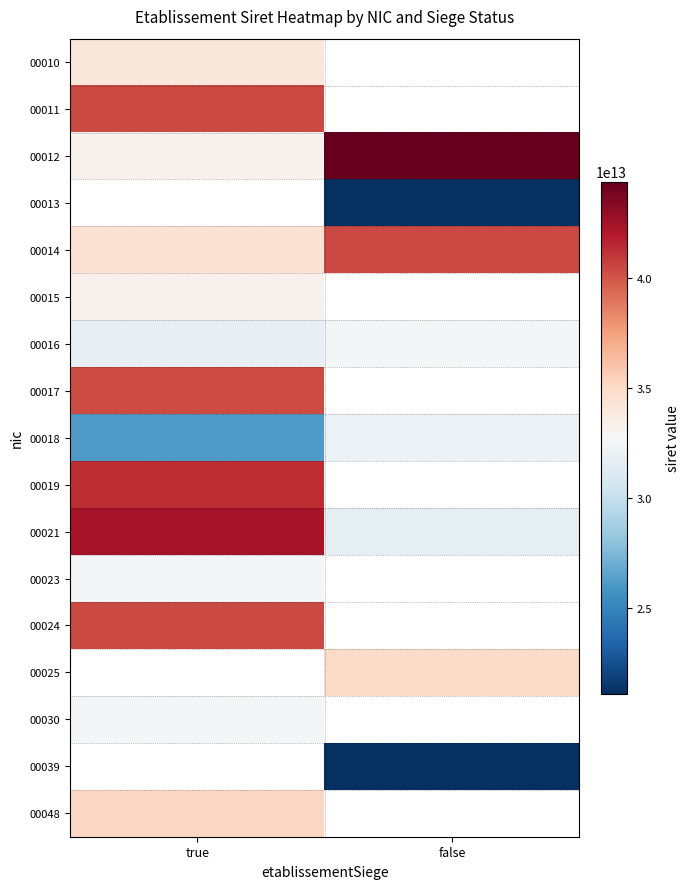

What is the sum of the 00012 values at false and true?

77571019200024.0